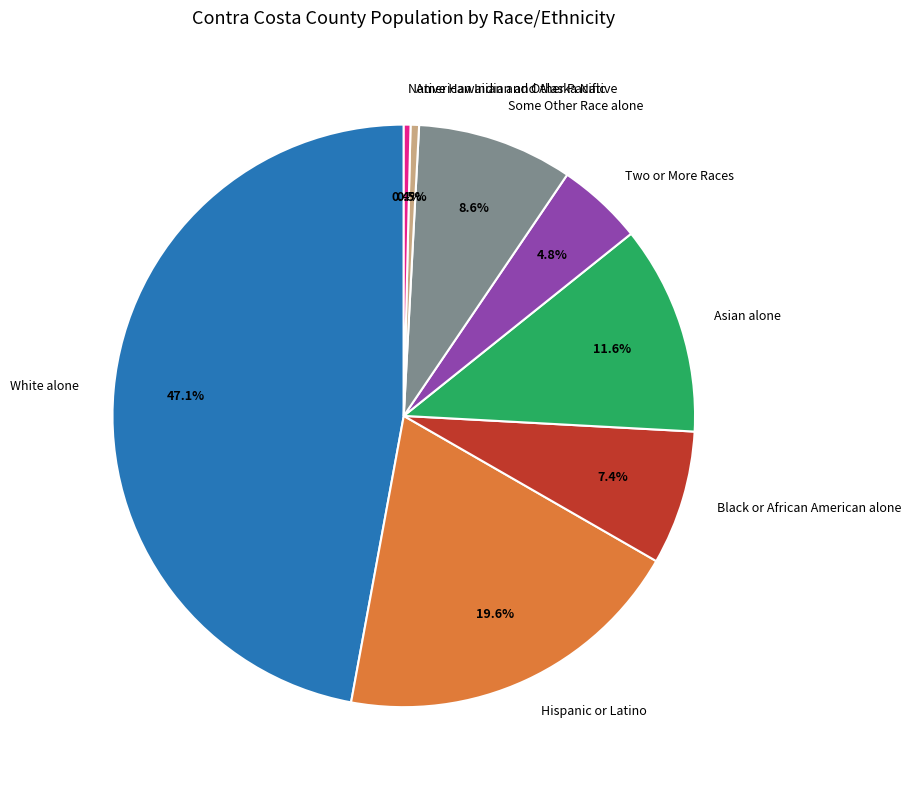

Is it true that Hispanic or Latino is 20% of the pie?

True